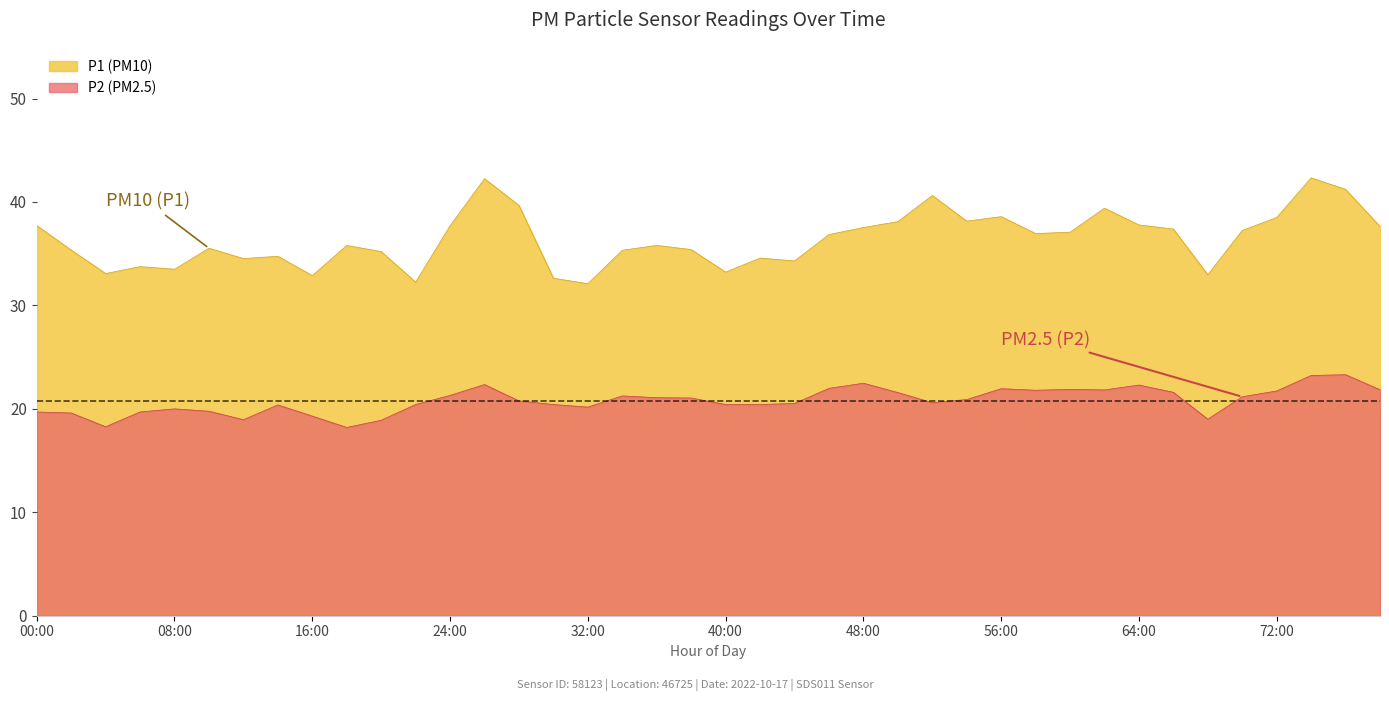

How many lines are shown in the chart?

2